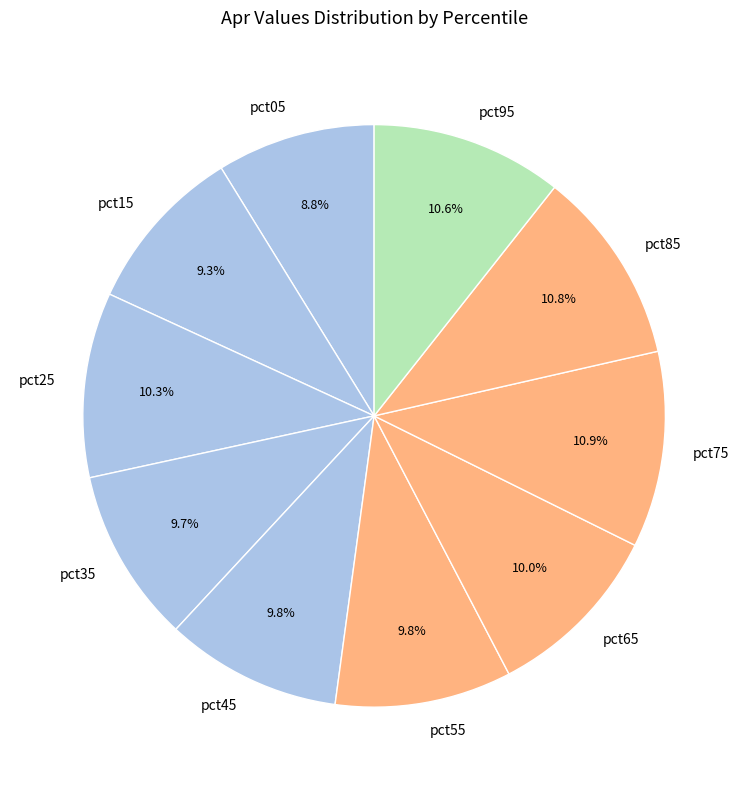

What percentage is NOT represented by pct75?

89.1%